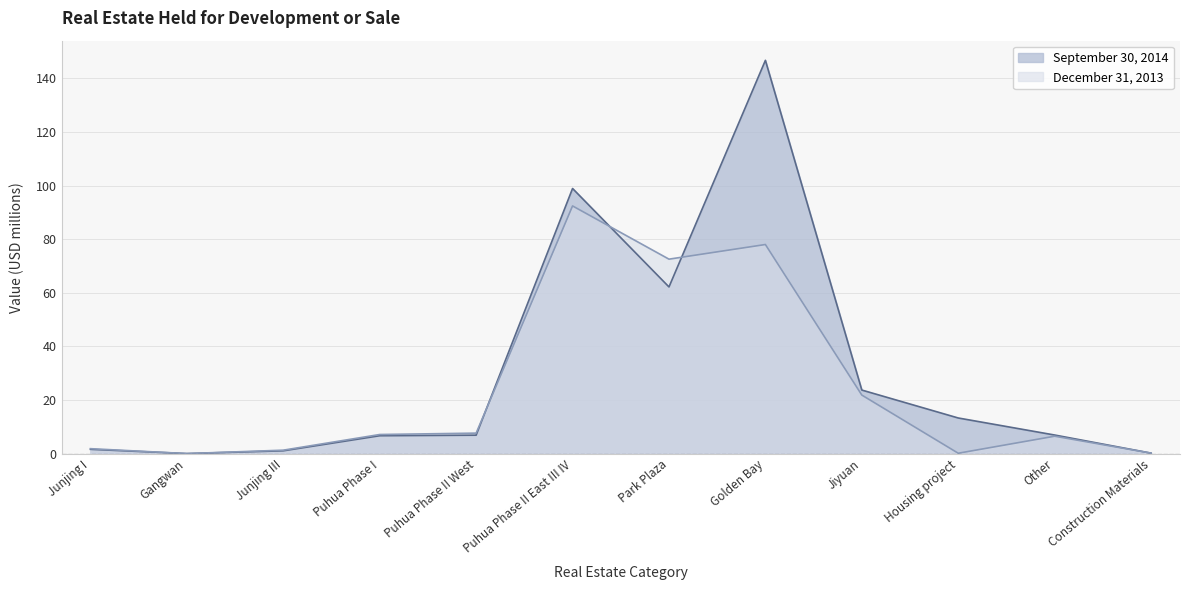

In December 31, 2013, how many points are lower than both neighbors (excluding endpoints)?

3